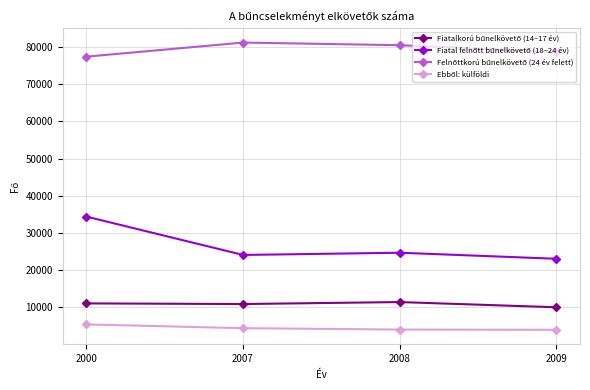

At how many categories does at least one series exceed 15839?

4